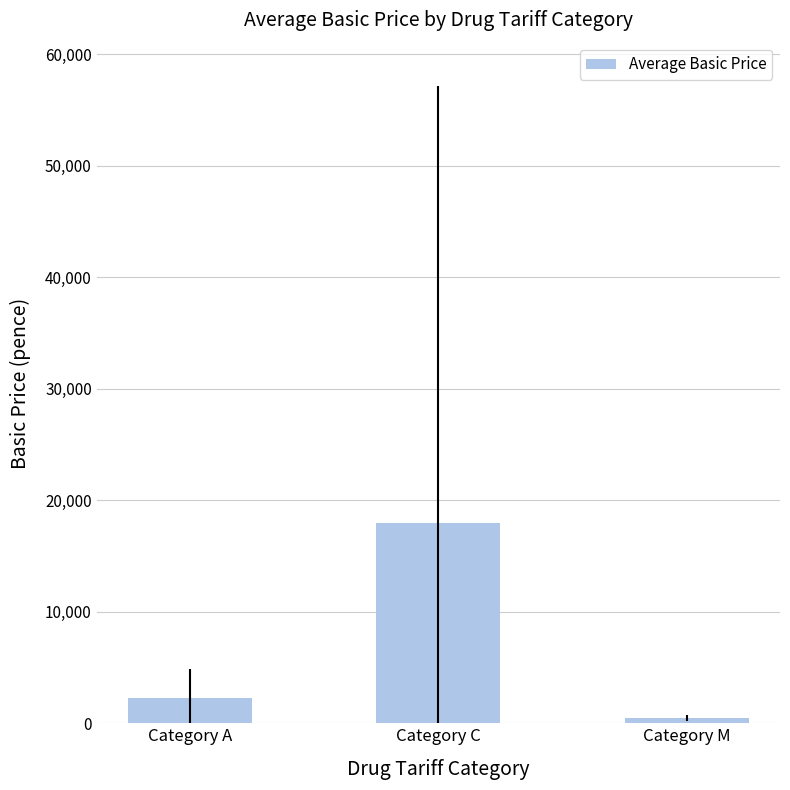

At which label is the value closest to 9204?

Category A